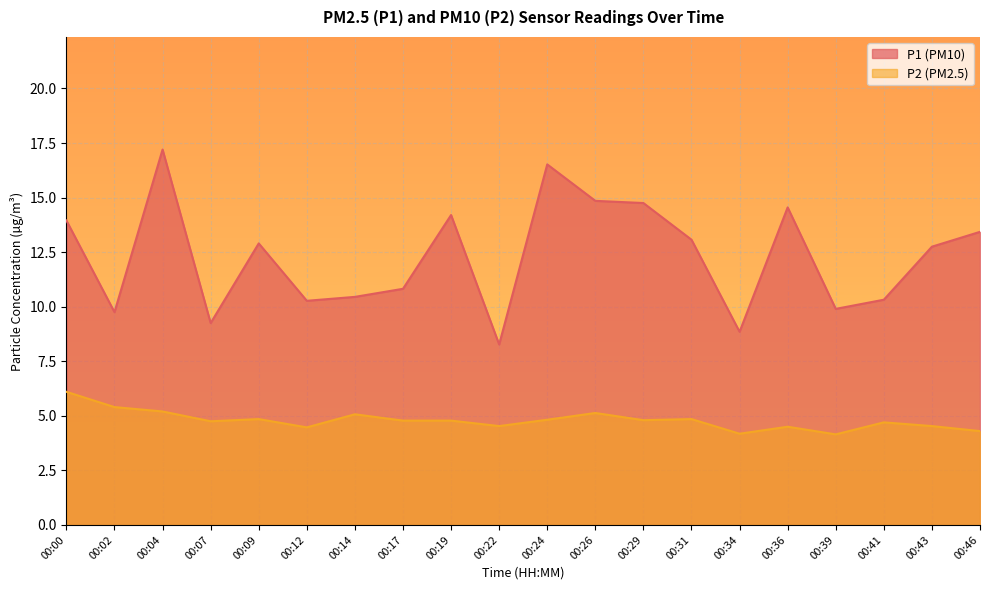

How many lines are shown in the chart?

2